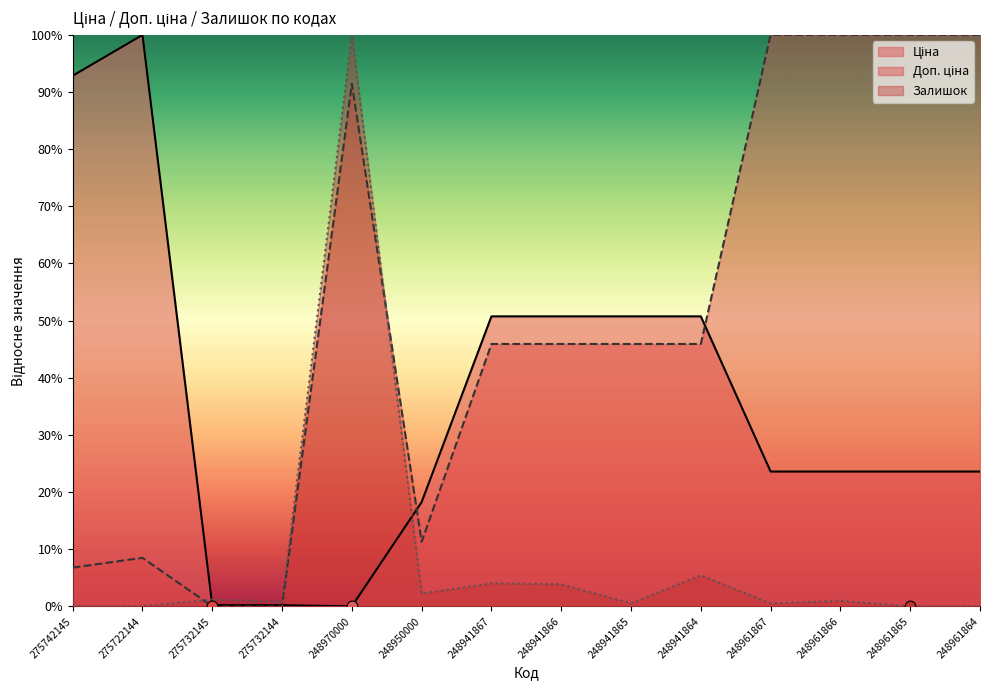

Which series reaches the maximum Y coordinate?

Ціна